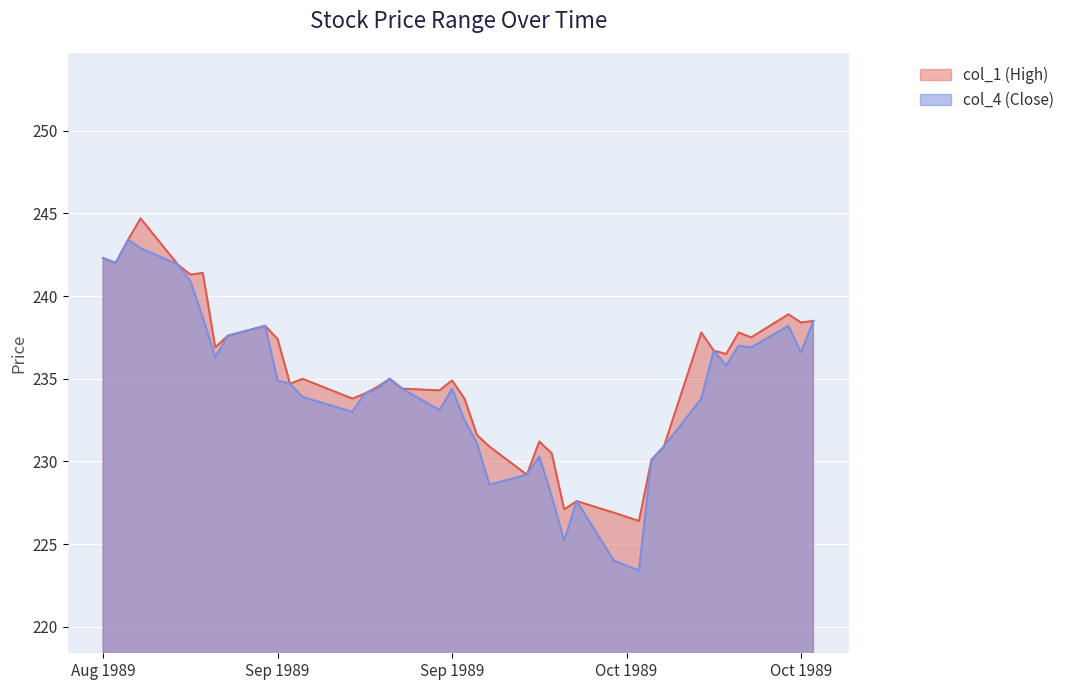

What is the smallest value displayed?

223.4